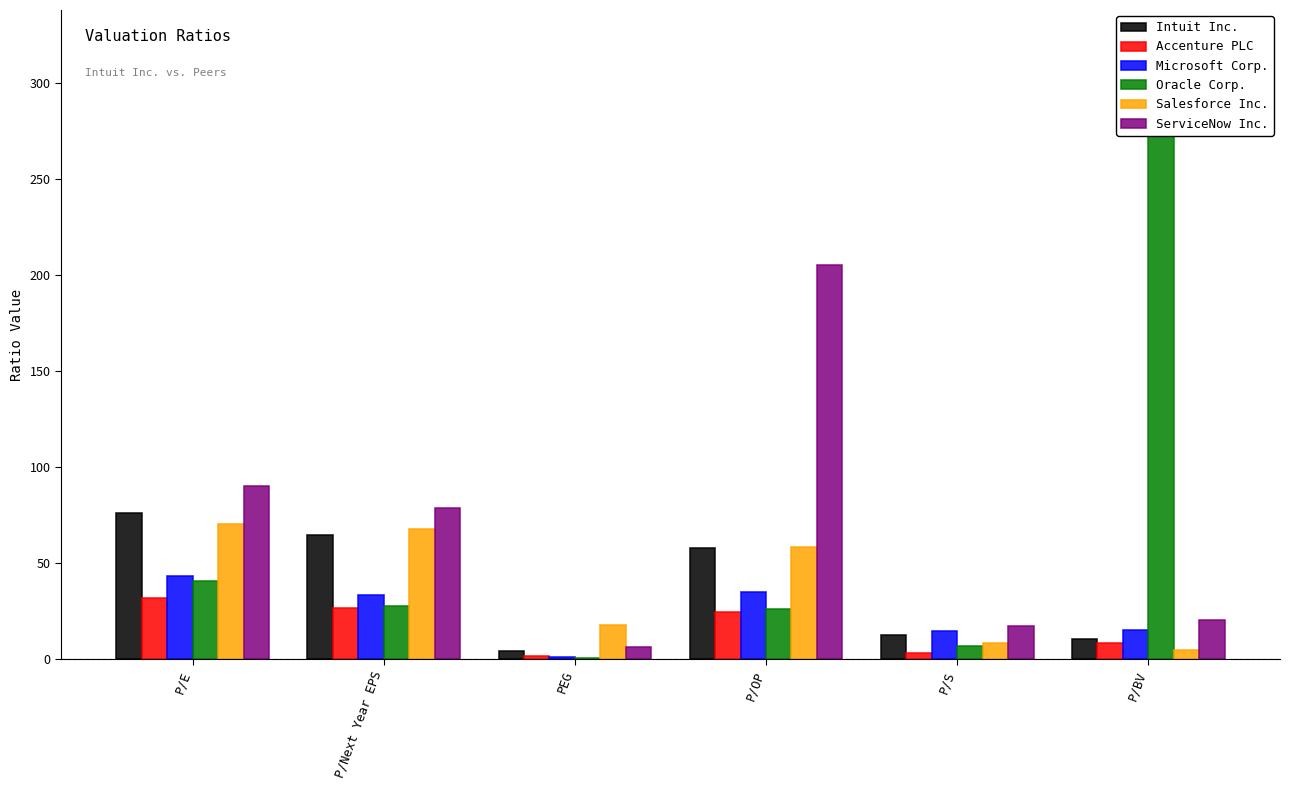

Which category has the lowest value in the ServiceNow Inc. series?

PEG